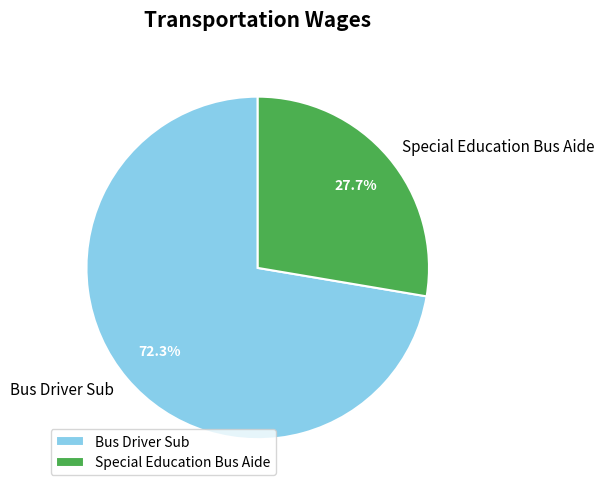

What percentage do Special Education Bus Aide and Bus Driver Sub together represent?

100.0%